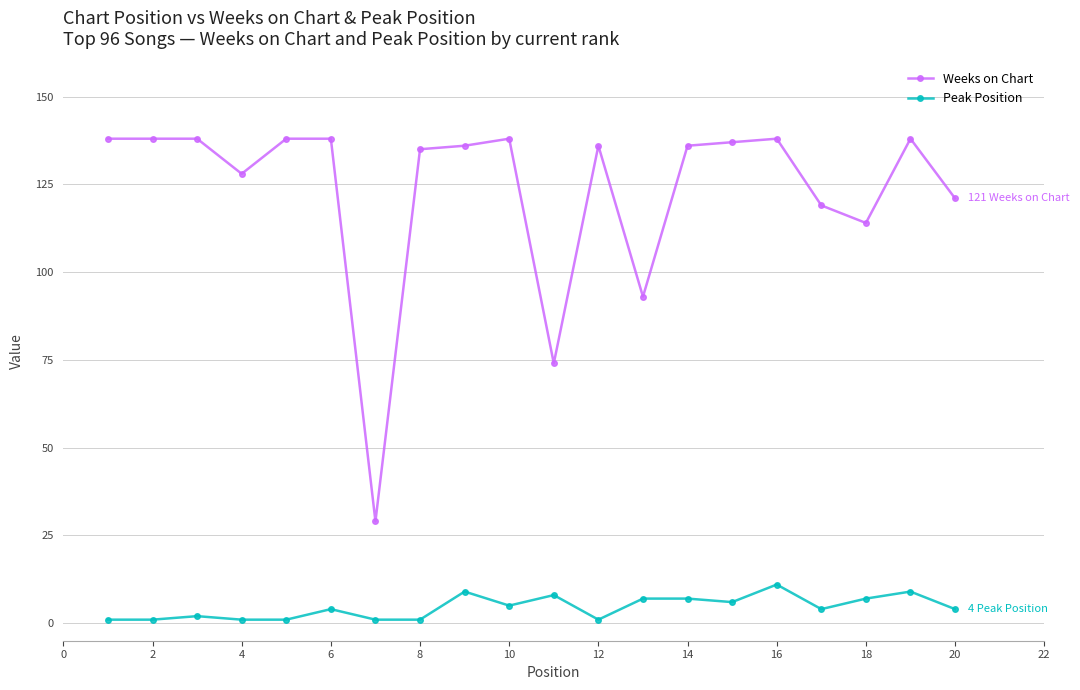

True or false: Peak Position and Weeks on Chart cross at least once.

False